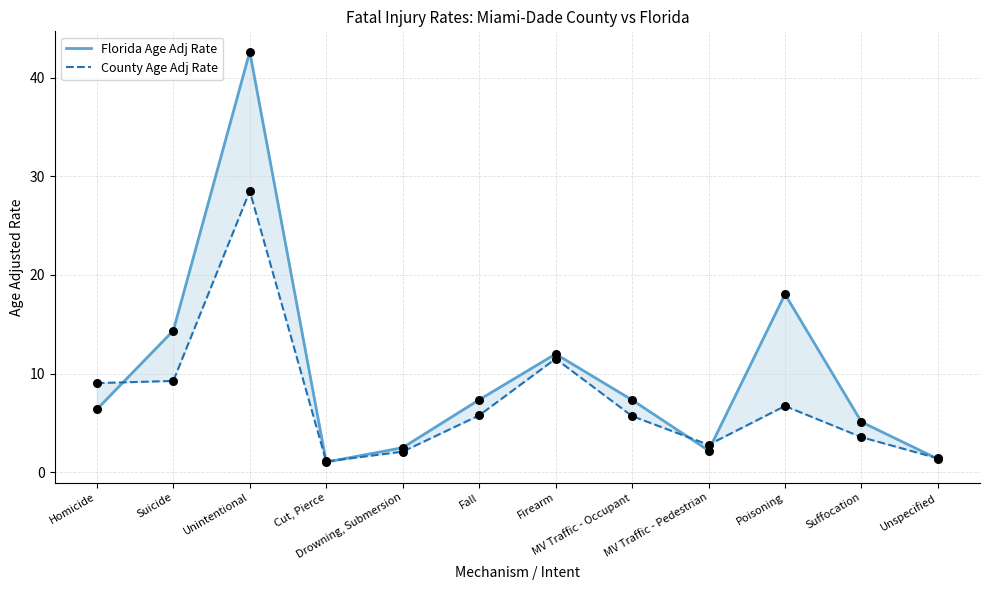

Which series has the largest total across all categories?

Florida Age Adj Rate